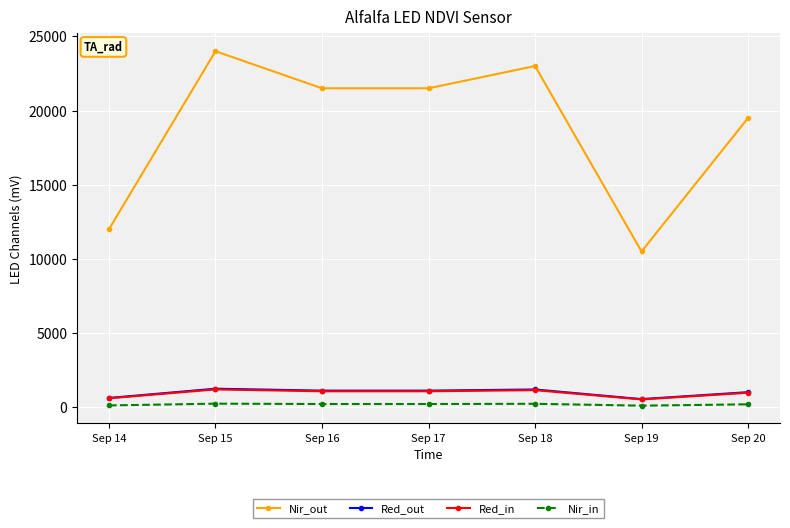

What are all the series names shown in the legend?

Nir_out, Red_out, Red_in, Nir_in